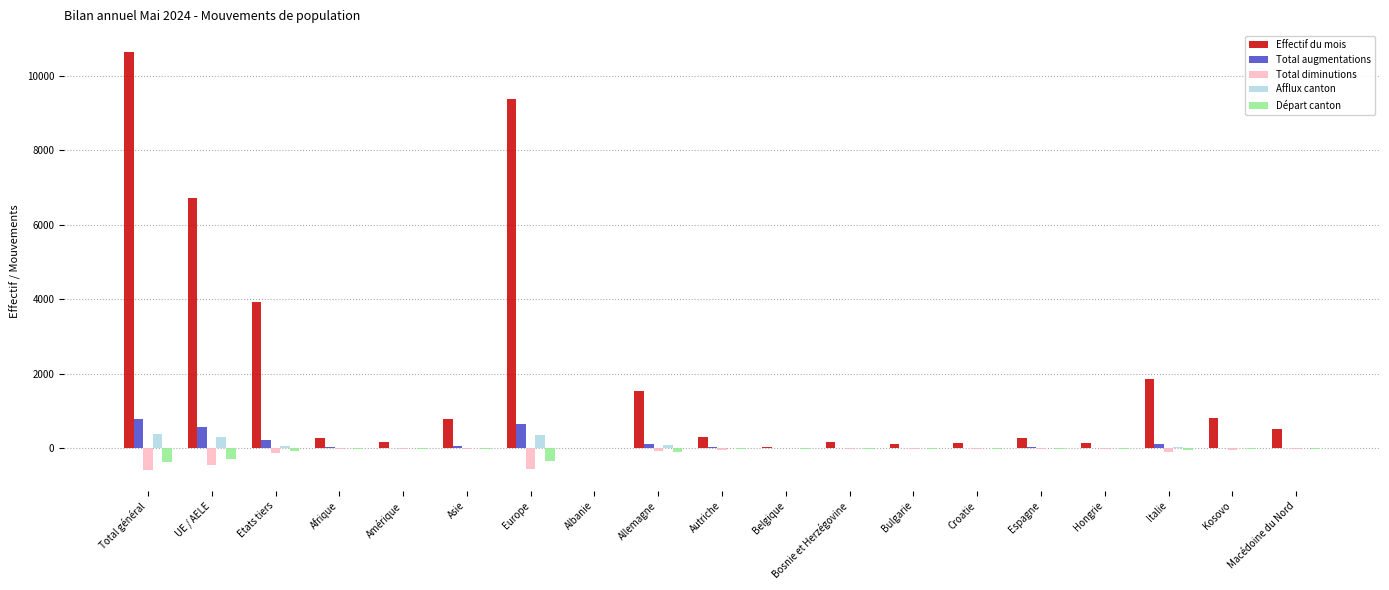

Are the bars horizontal?

No